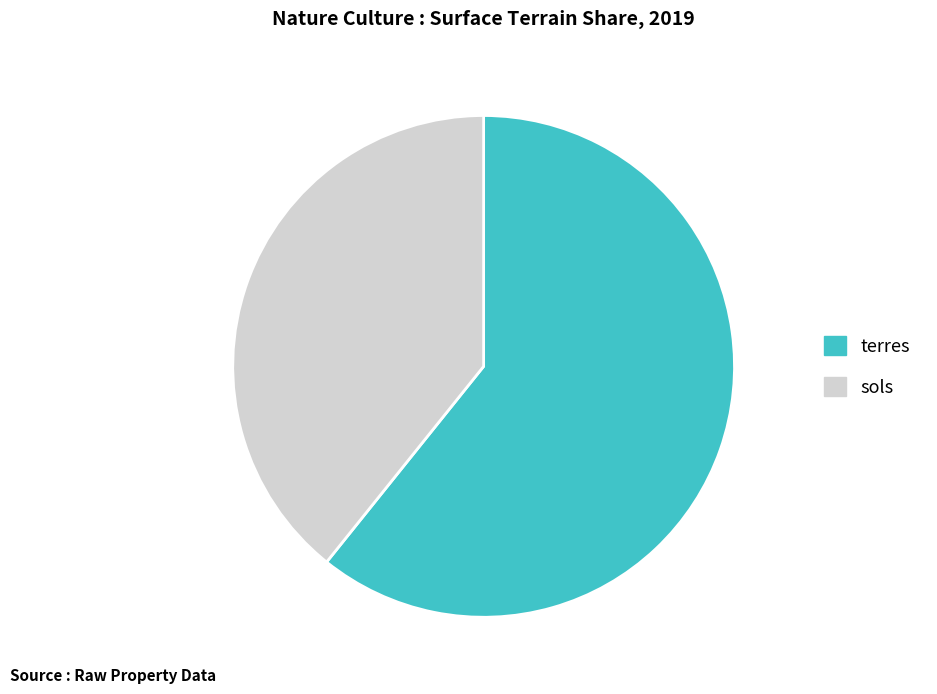

Which slice is the smallest?

sols